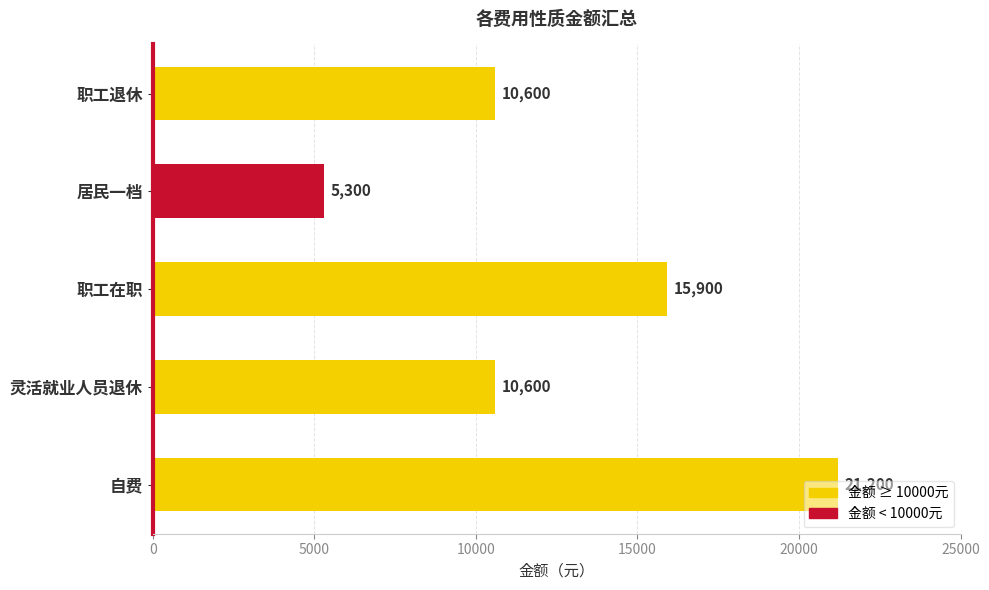

Between 职工在职 and 职工退休, which is larger?

职工在职